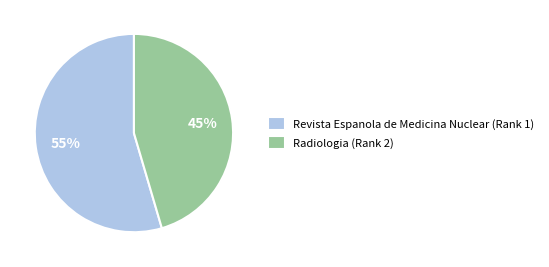

Count the number of slices in the pie.

2